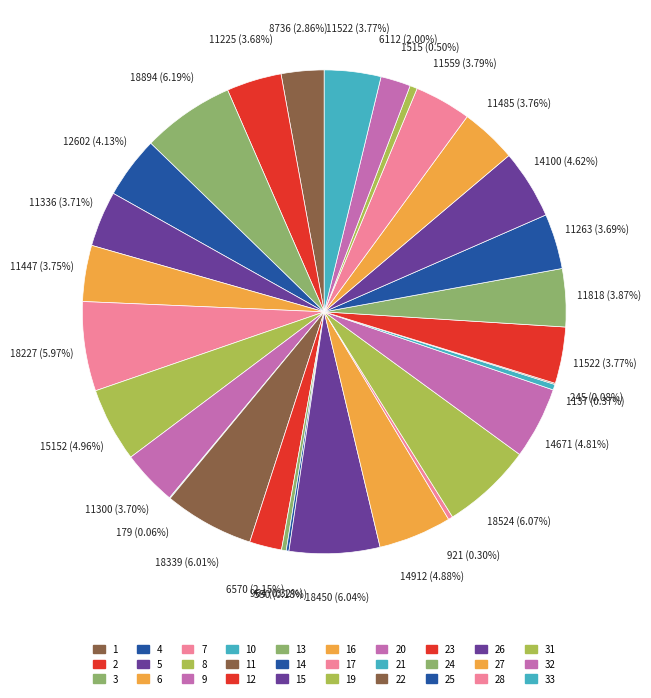

What is the largest slice in the pie chart?

3